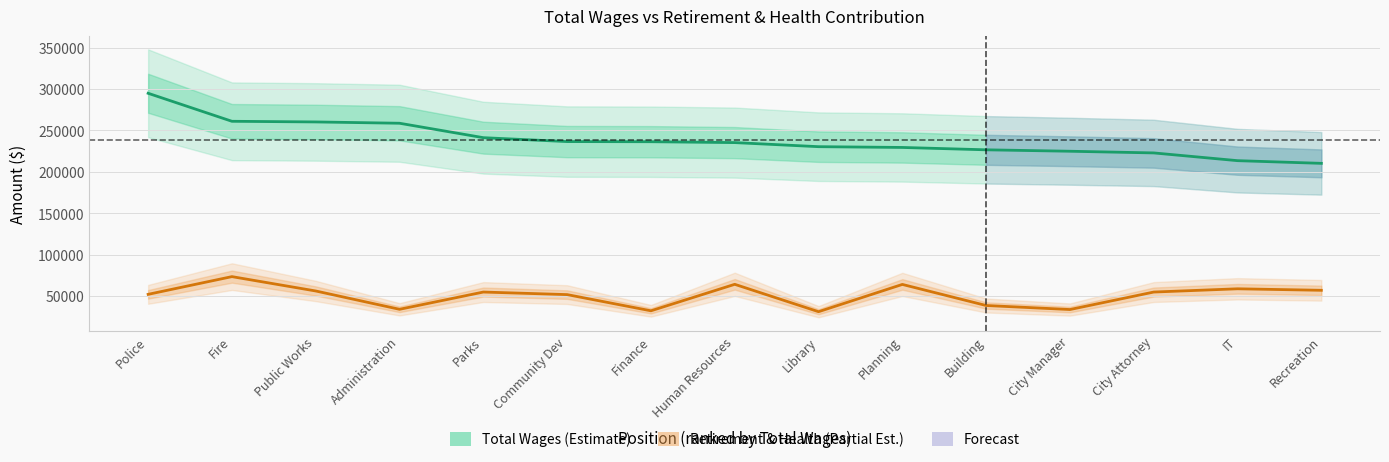

What is the label of the 6th point from the left?

Community Dev